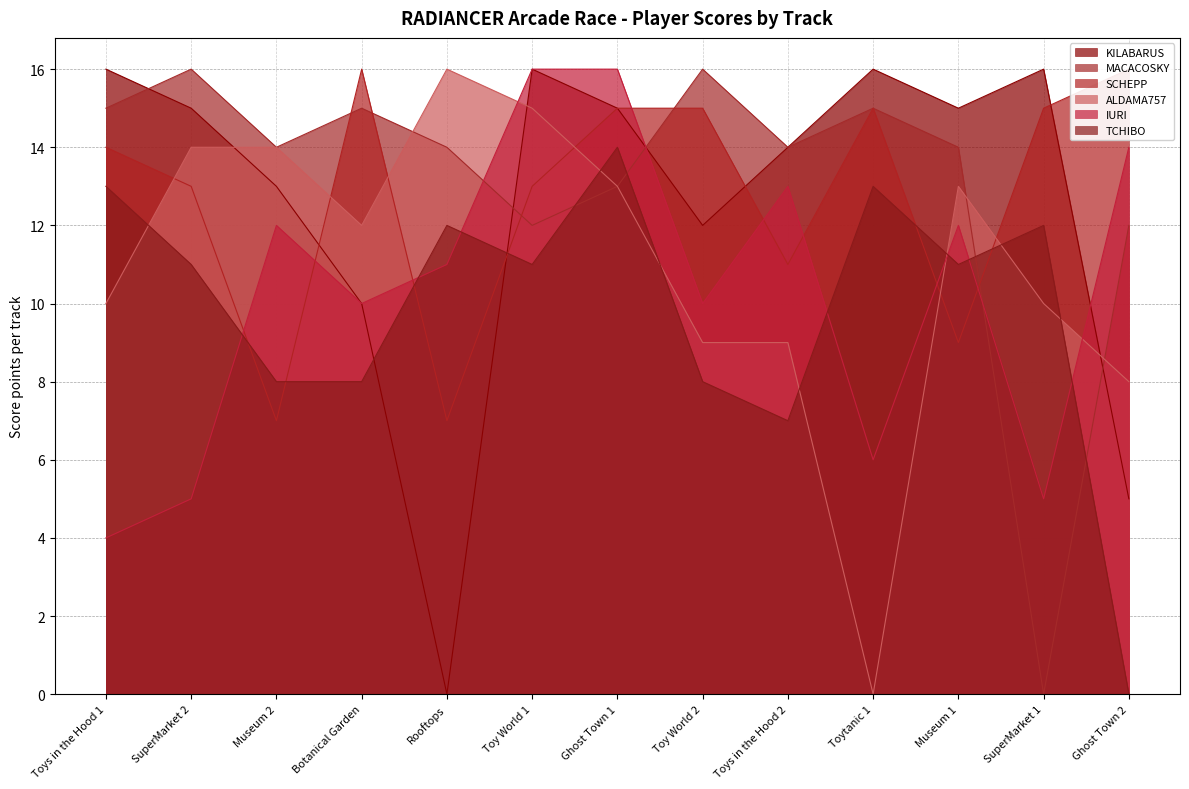

At Toy World 1, list the series in order from smallest to largest.

TCHIBO, MACACOSKY, SCHEPP, ALDAMA757, KILABARUS, IURI